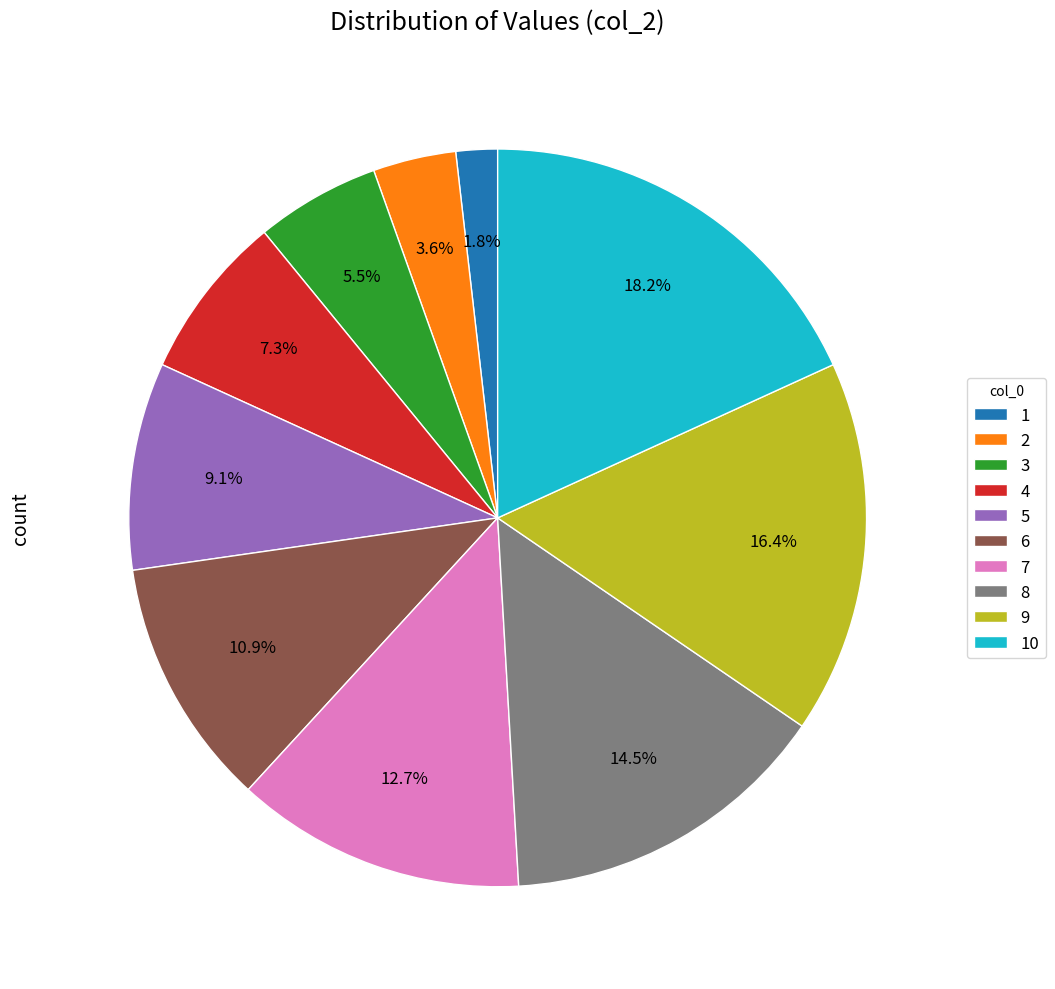

Combined, what portion of the pie is 3 and 1?

7.3%